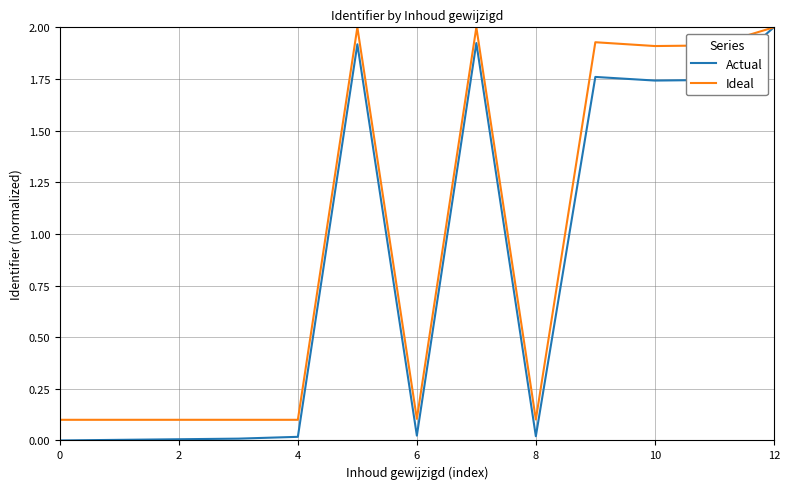

What is the highest value of the Ideal series?

2.0